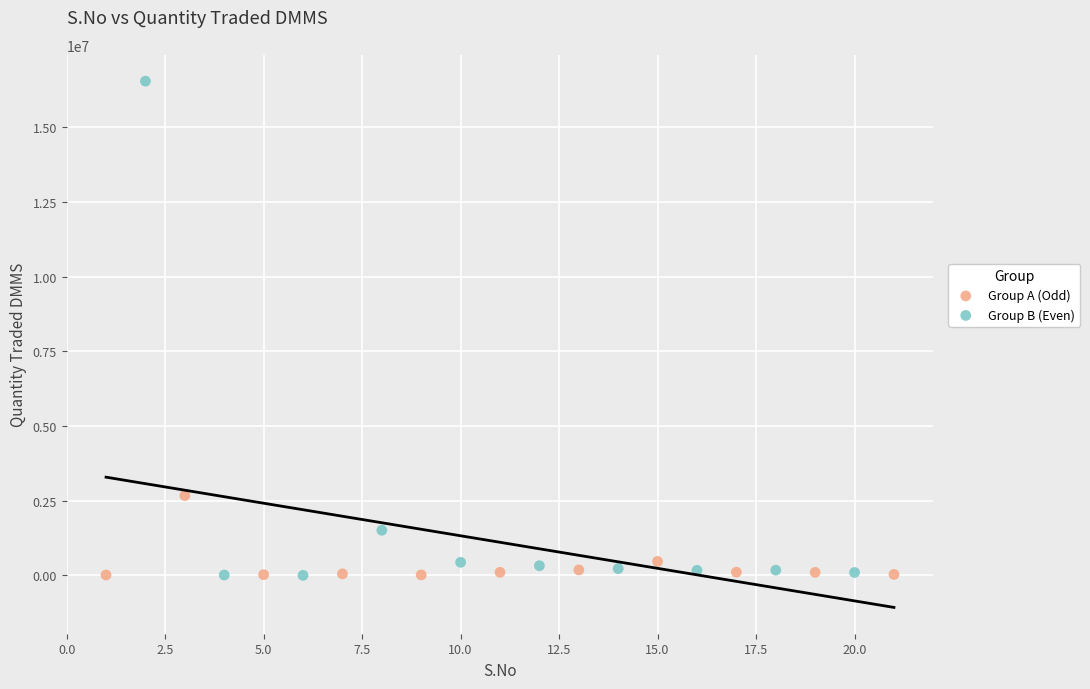

Which series has the largest Y range (max minus min)?

Group B (Even)